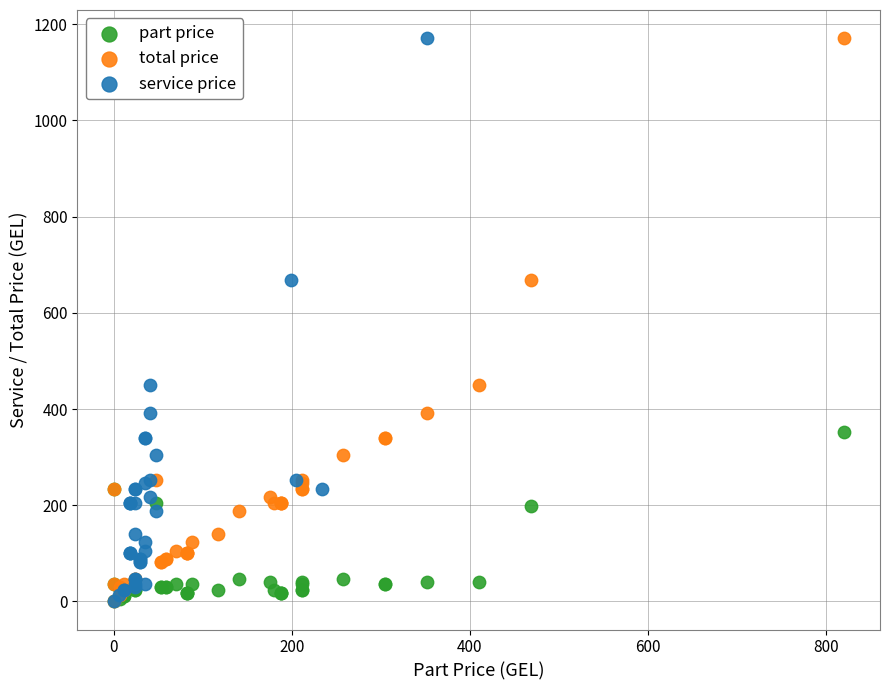

What are all the series names shown in the legend?

part price, total price, service price